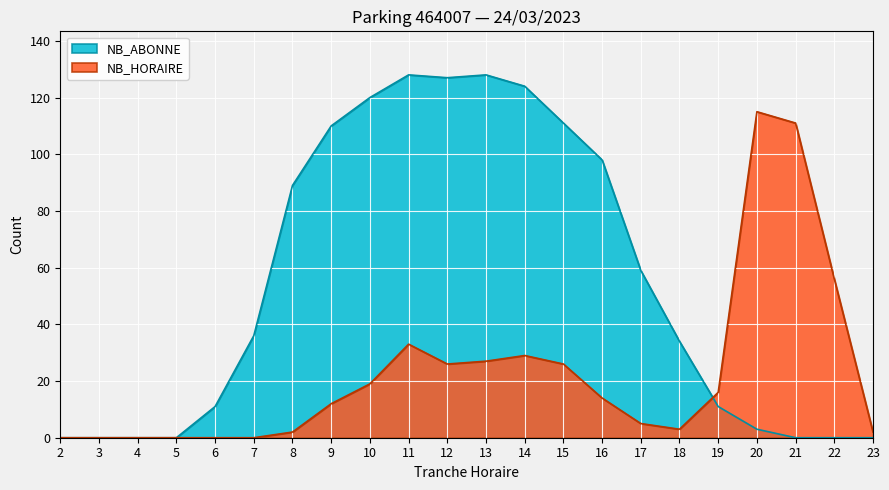

Where is the first local minimum for NB_HORAIRE?

12